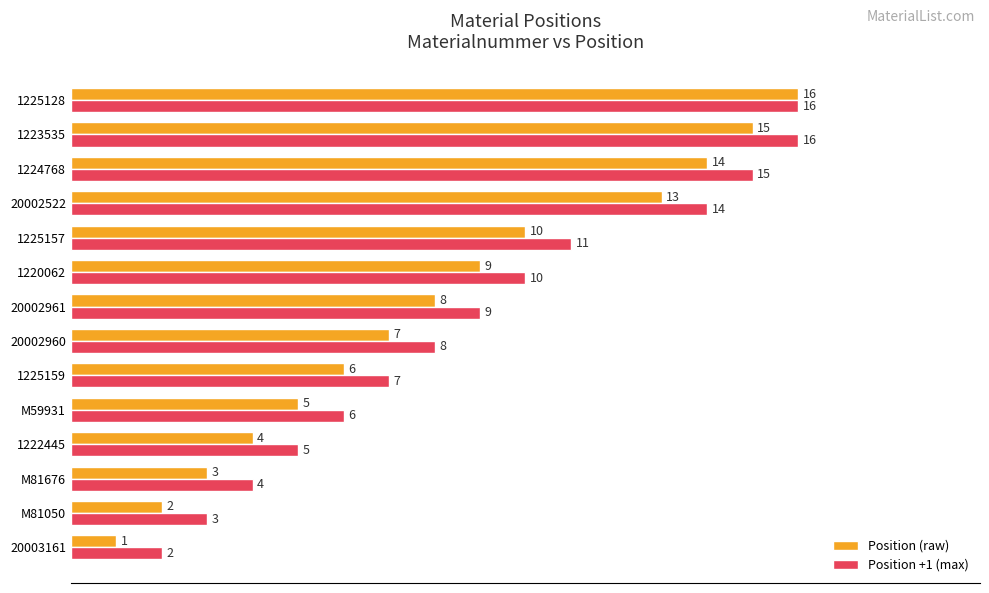

At M59931, list the series in order from largest to smallest.

Position +1 (max), Position (raw)